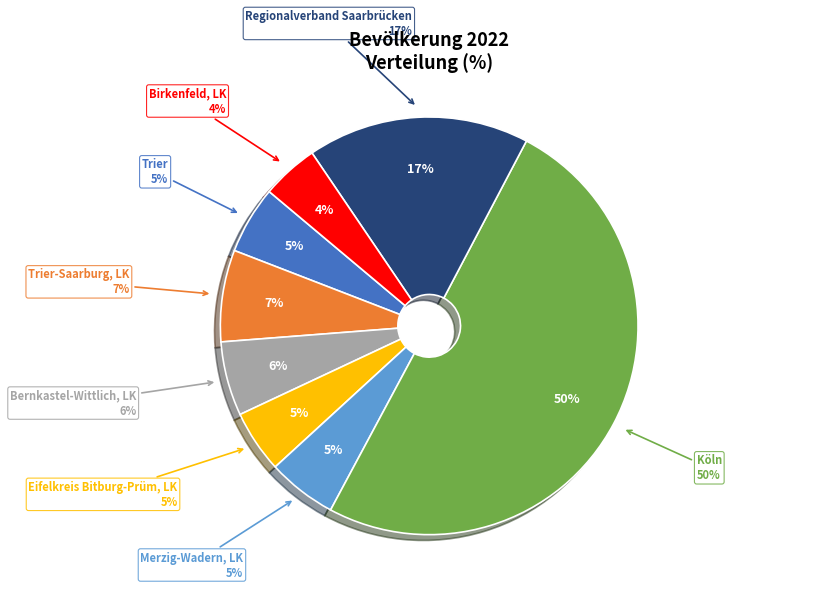

To the nearest percent, what percentage of the pie is Bernkastel-Wittlich, LK?

6%